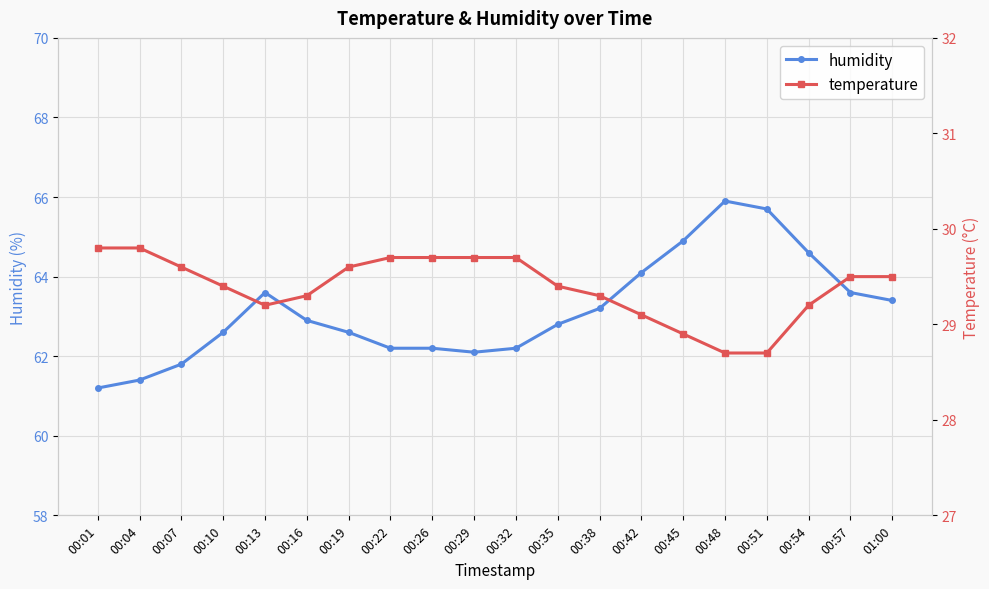

At which label does humidity first exceed 62?

00:10